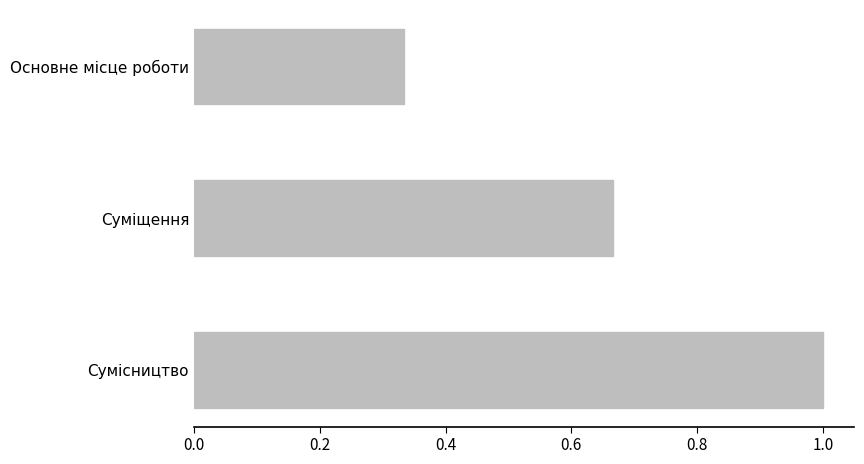

How many categories are shown in the chart?

3